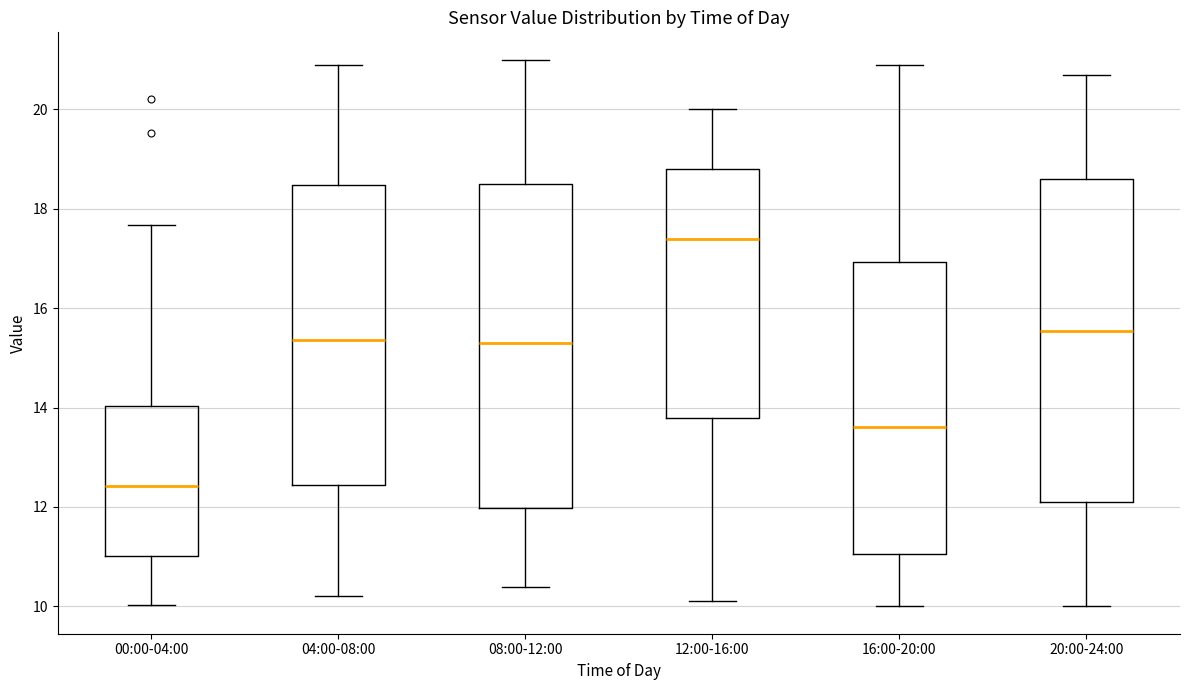

Reading left to right, read every box against the y-axis: the position of its median line, the range the box covers, and the ends of its whiskers. The values are not printed on the chart, so give them approximately, as read against the axis.

00:00-04:00: median 12.4, box 11.0 to 14.0, whiskers 10.0 to 17.6
04:00-08:00: median 15.4, box 12.4 to 18.4, whiskers 10.2 to 21.0
08:00-12:00: median 15.4, box 12.0 to 18.6, whiskers 10.4 to 21.0
12:00-16:00: median 17.4, box 13.8 to 18.8, whiskers 10.2 to 20.0
16:00-20:00: median 13.6, box 11.0 to 17.0, whiskers 10.0 to 21.0
20:00-24:00: median 15.6, box 12.2 to 18.6, whiskers 10.0 to 20.8